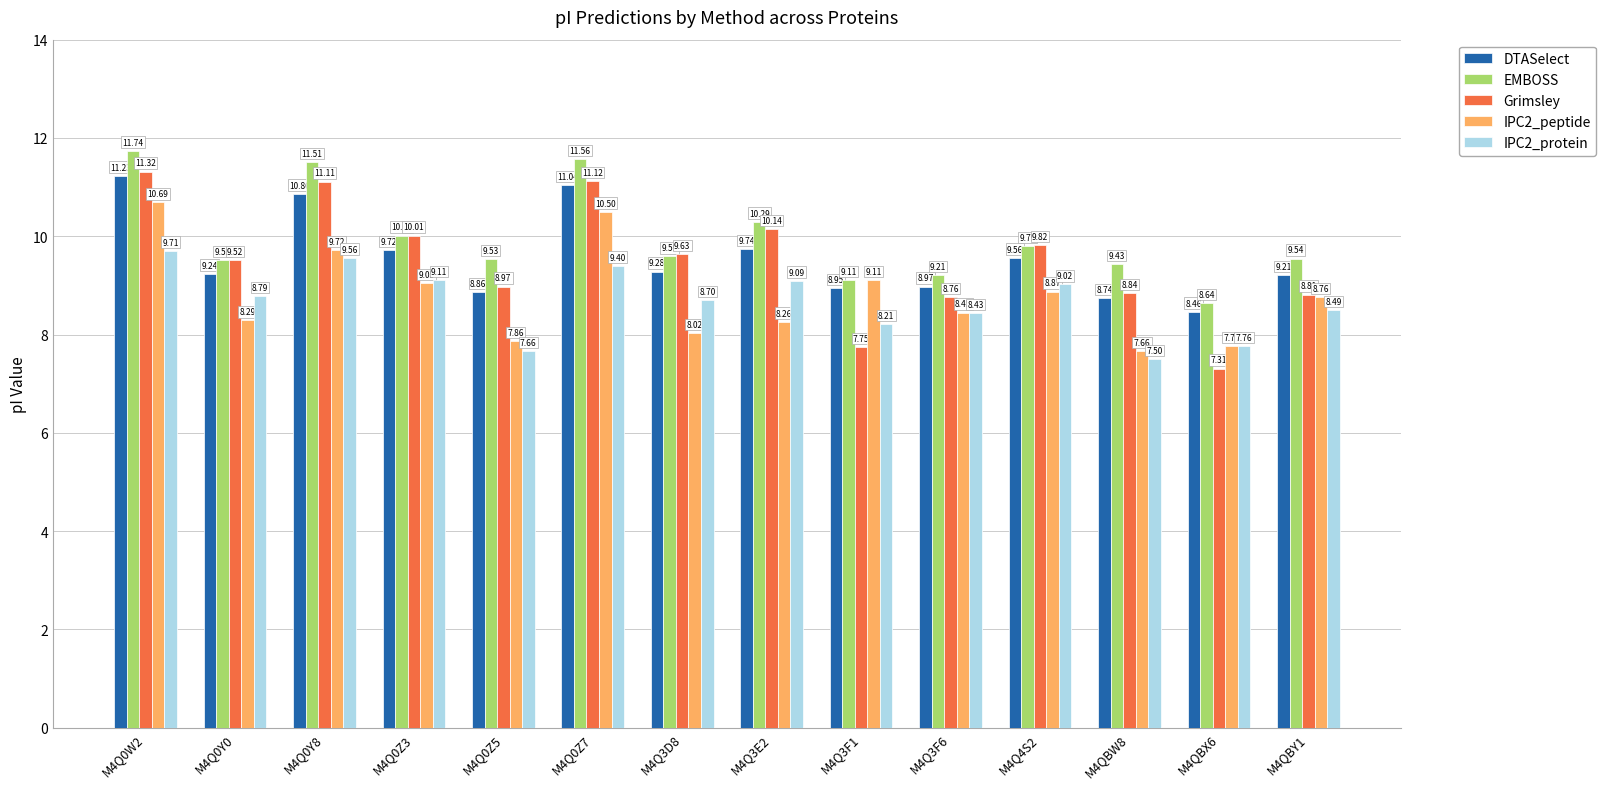

At which category is the sum across all series the highest?

M4Q0W2